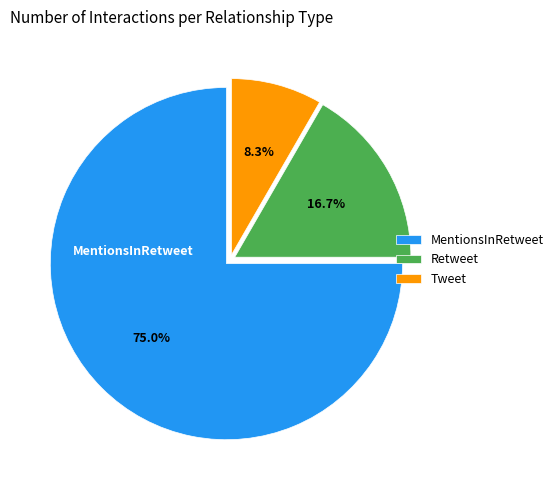

The MentionsInRetweet slice represents 60% of the pie. True or false?

False